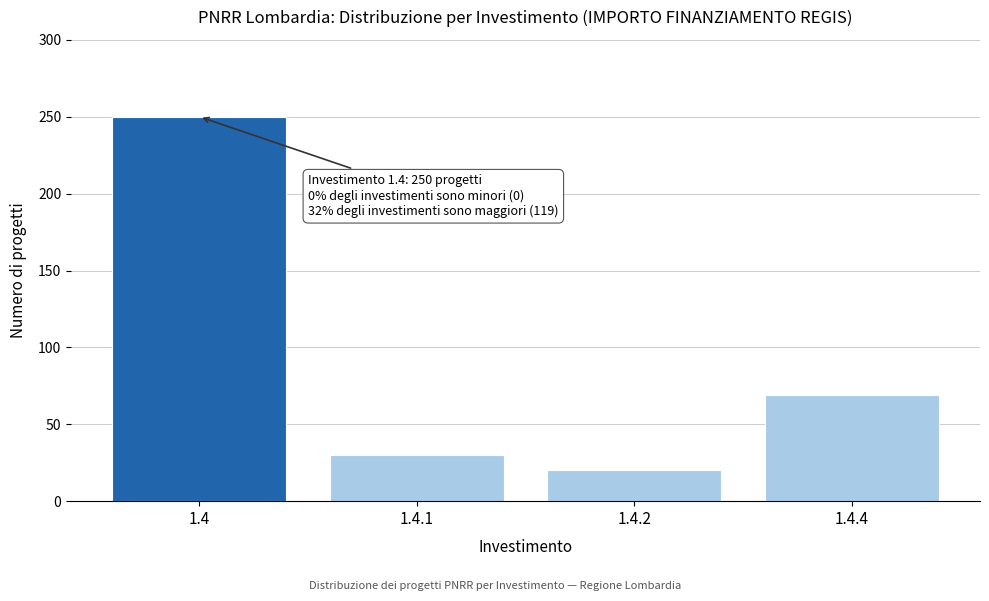

Reading left to right, extract all data points from this chart.

250	30	20	69